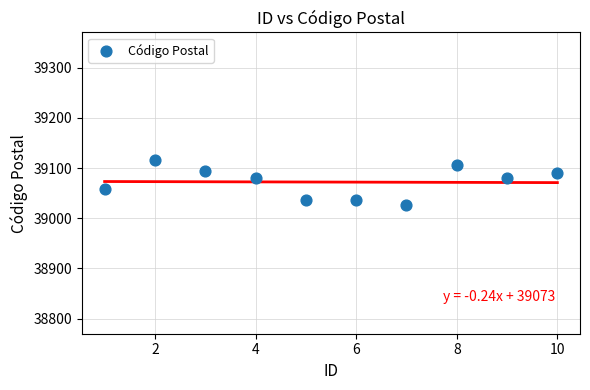

What is the average X value?

5.5